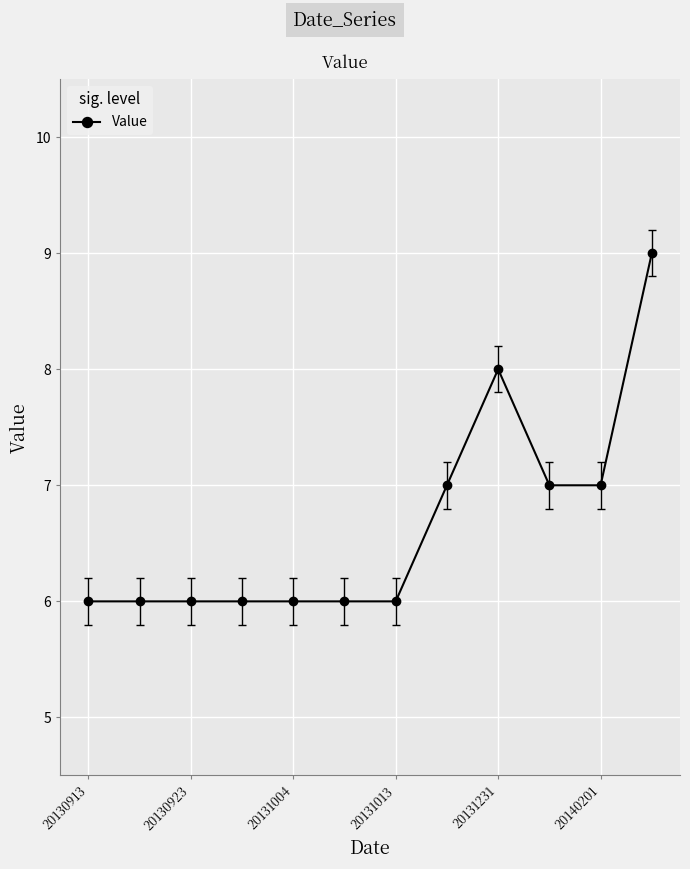

Count the number of categories in the chart.

12